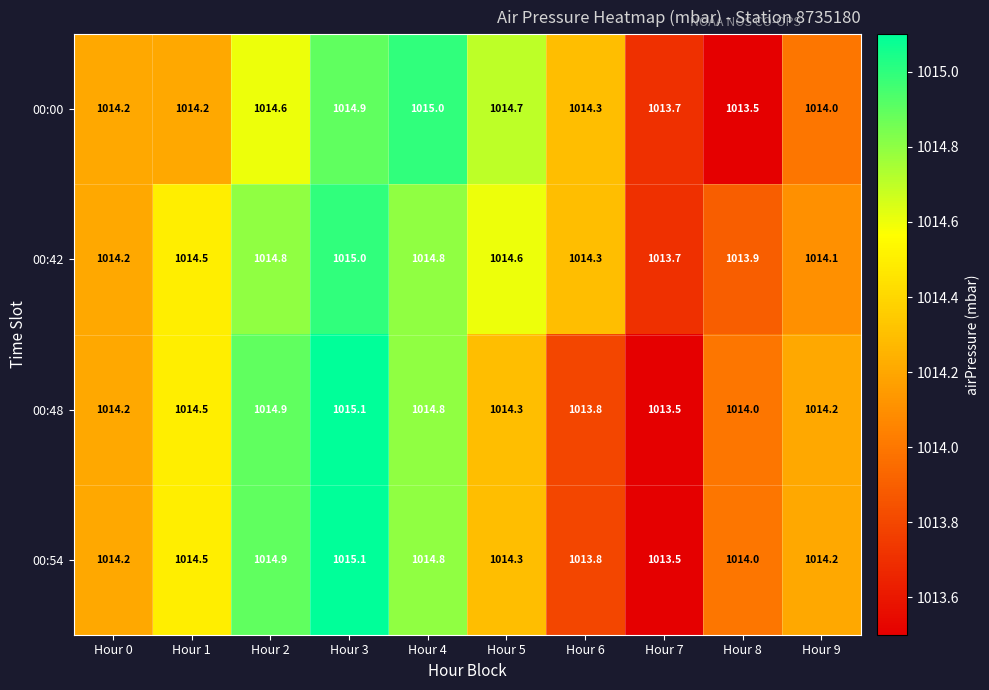

At how many categories does at least one series exceed 1013?

10